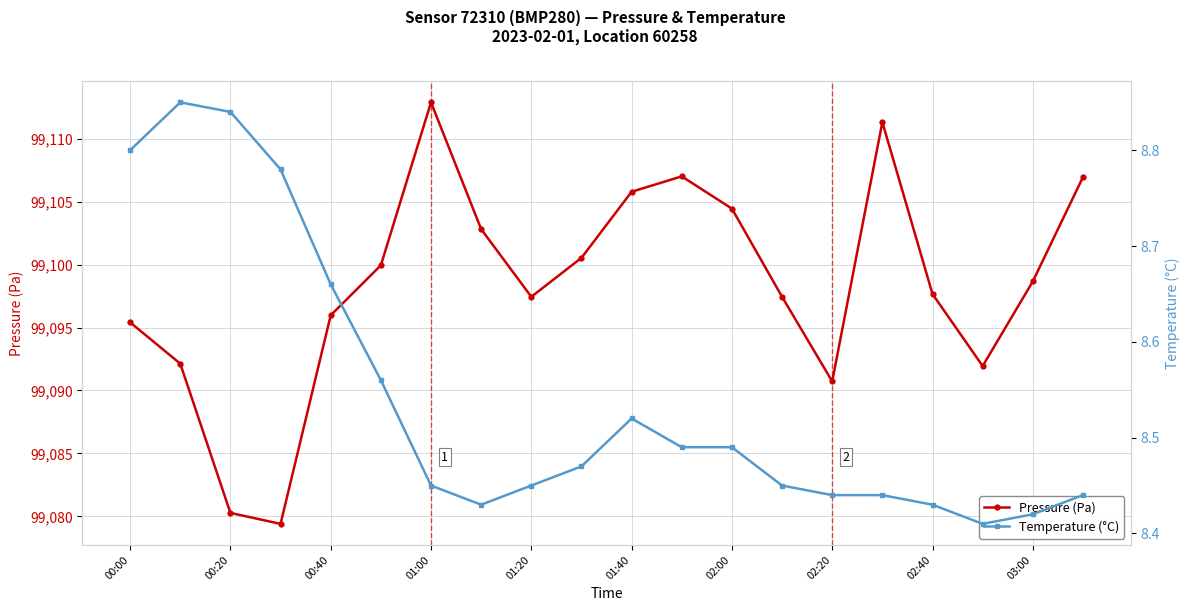

True or false: Pressure (Pa) and Temperature (°C) cross at least once.

False